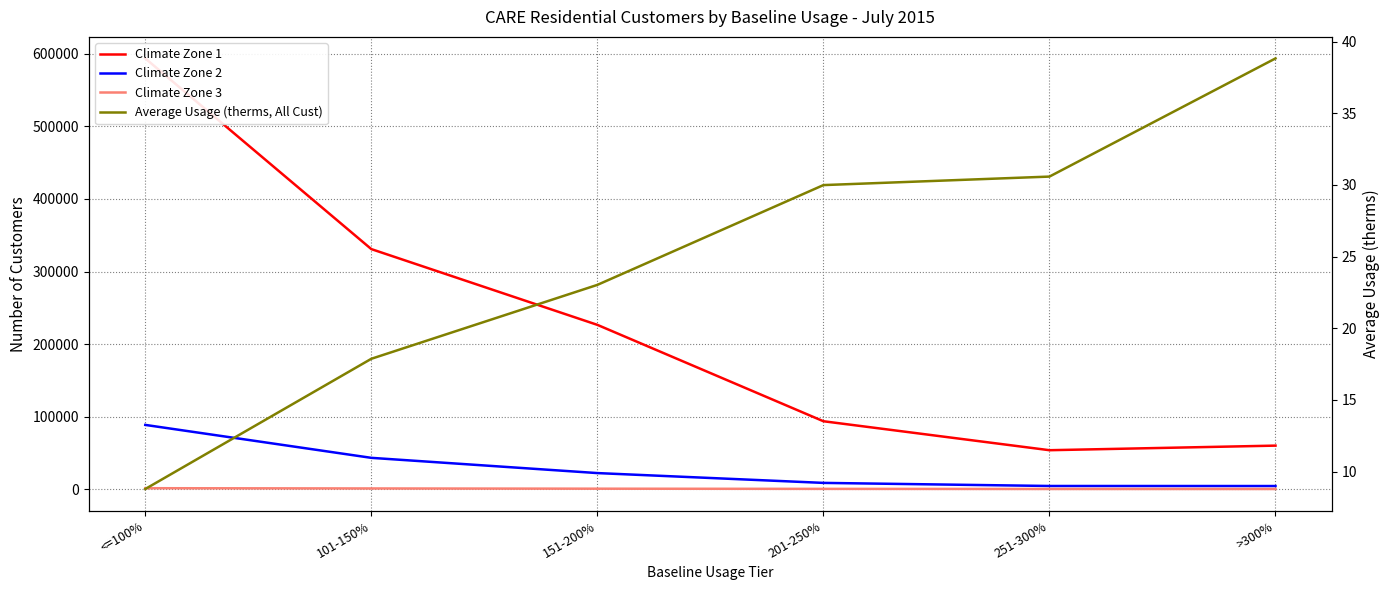

What is the difference between the highest and lowest values at 251-300%?

53539.4